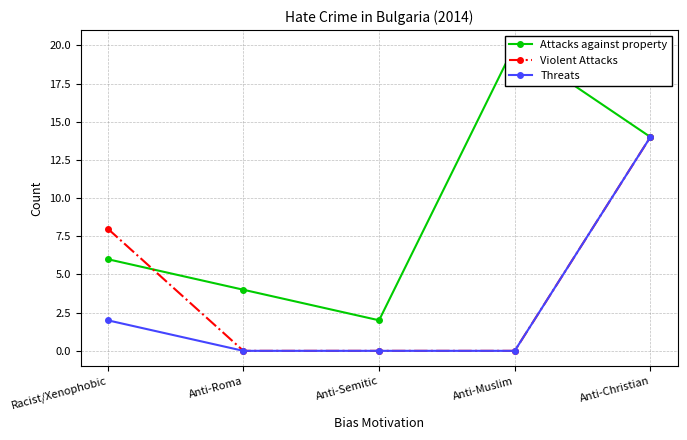

Where is the first local minimum for Attacks against property?

Anti-Semitic